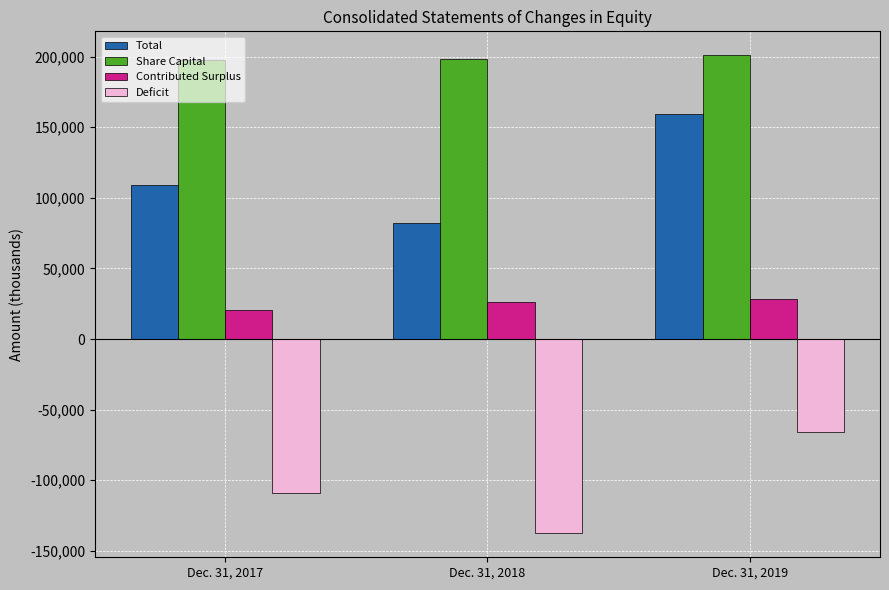

Which series has the widest spread of values?

Total